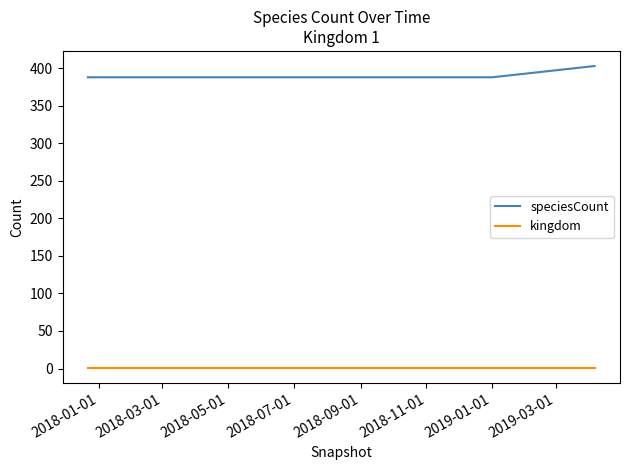

Which series has the largest total across all categories?

speciesCount